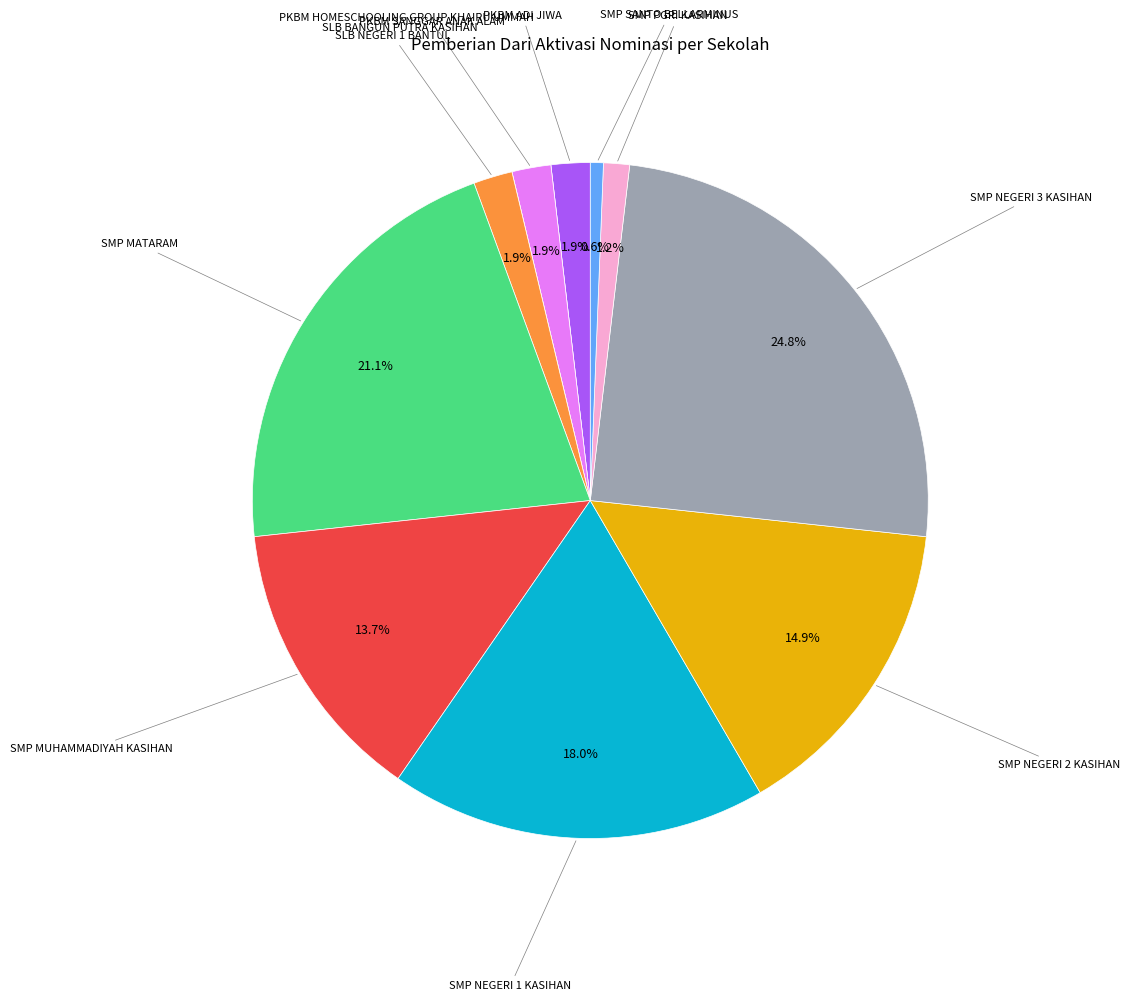

To the nearest percent, what is the difference between the largest and smallest slice percentages?

25%